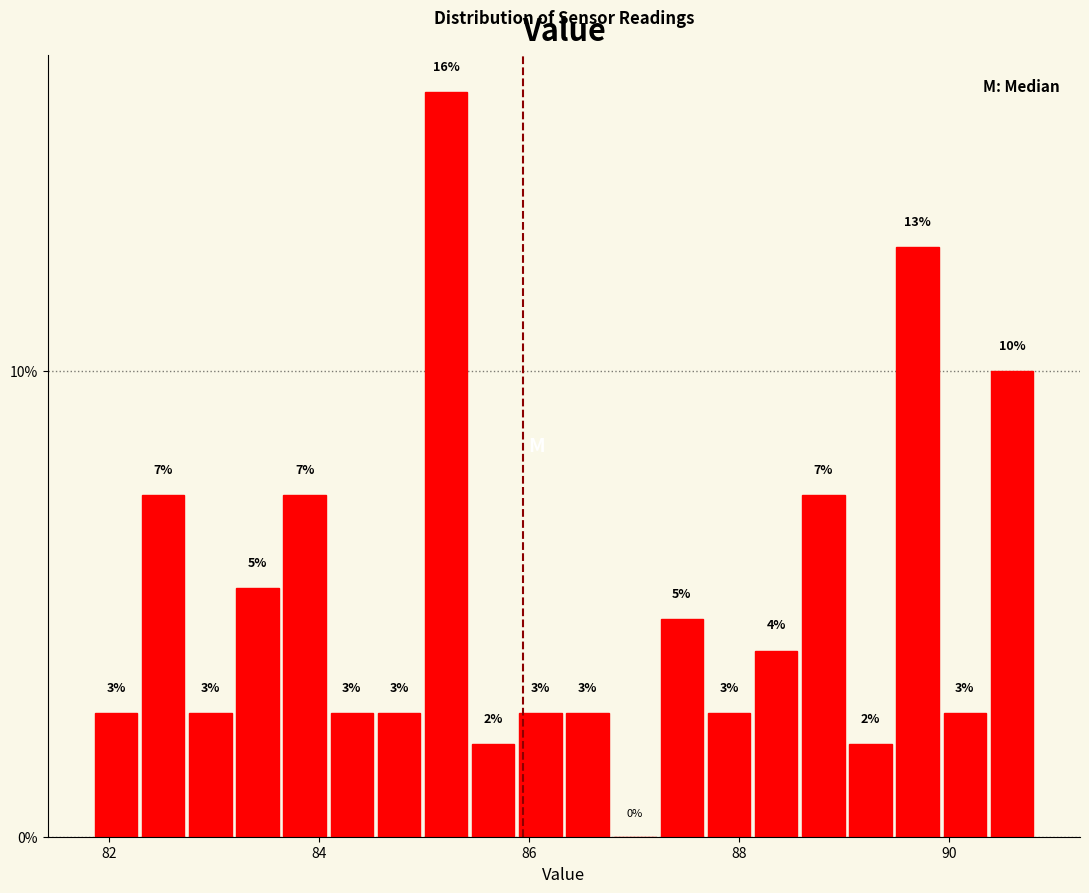

Around what value on the x-axis is the tallest bar? Give the approximate position of its centre, as read against the axis.

85.2